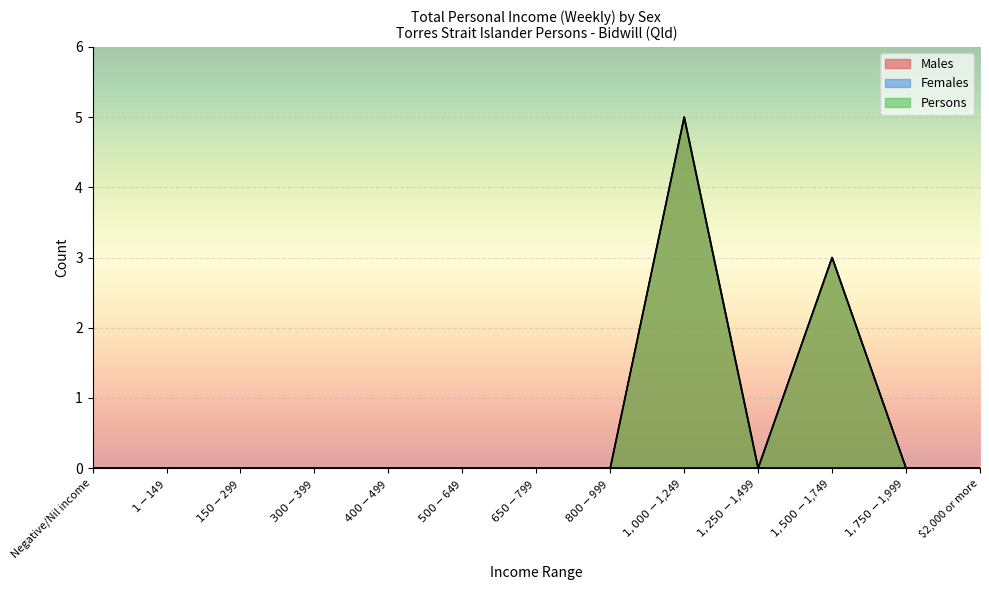

At which category is the sum across all series the highest?

$1,000-$1,249